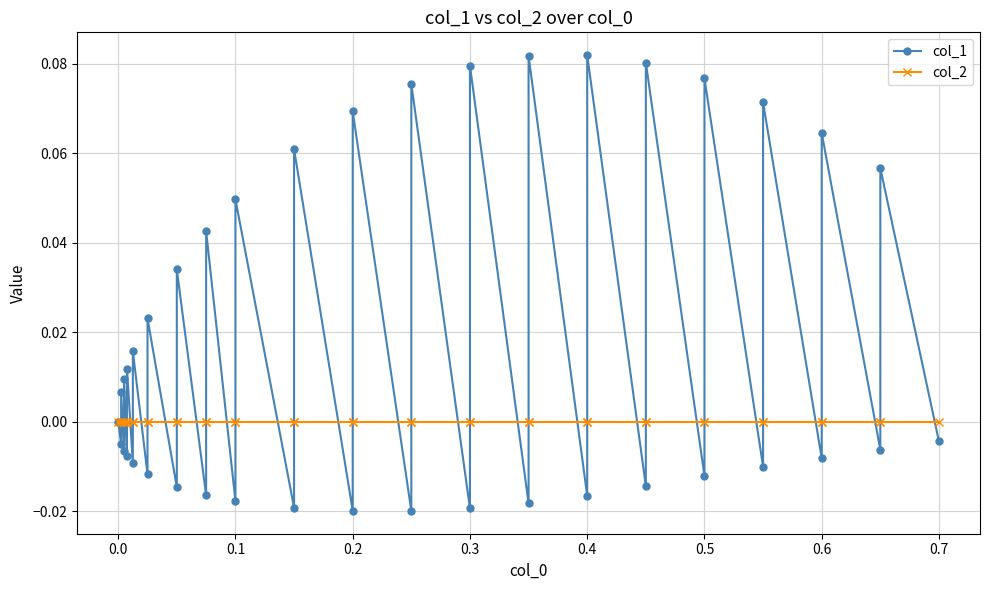

Which series has the largest total across all categories?

col_1